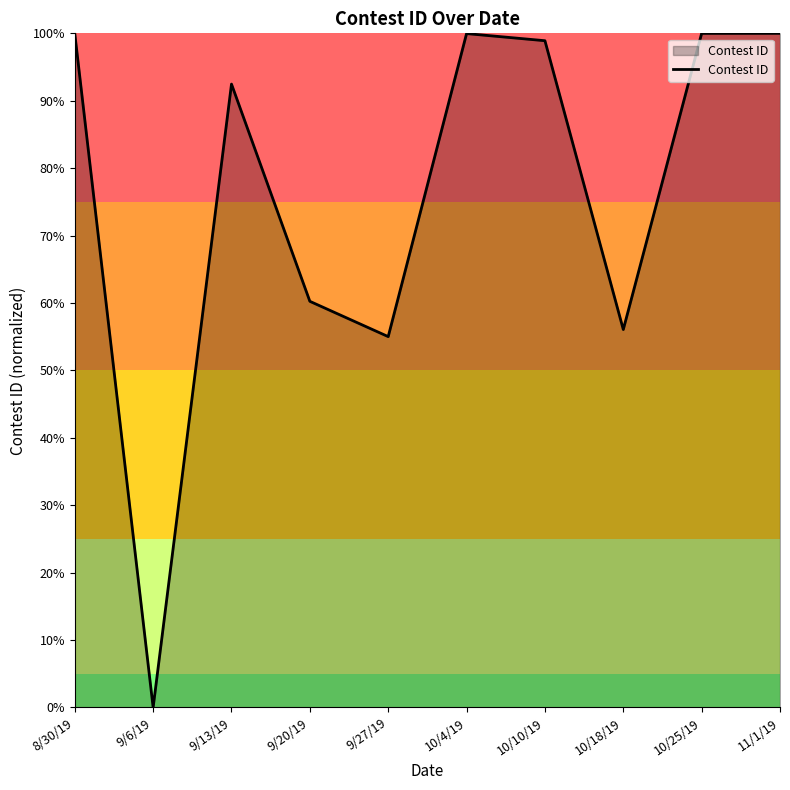

Reading left to right, extract all data points from this chart.

8/30/19=100.0	9/6/19=0.0	9/13/19=92.5	9/20/19=60.2	9/27/19=55.0	10/4/19=100.0	10/10/19=98.9	10/18/19=56.1	10/25/19=100.0	11/1/19=100.0